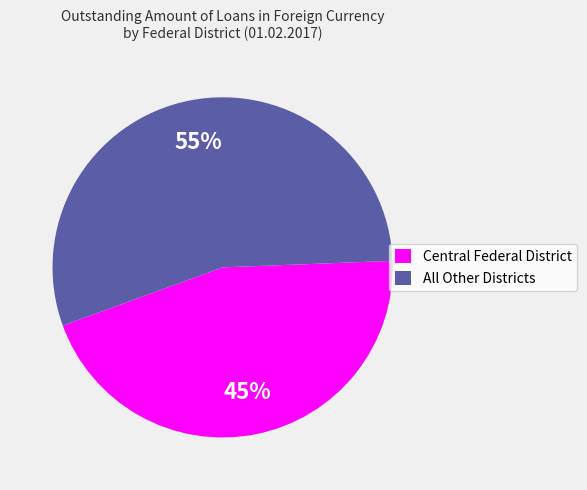

How many segments does this pie chart have?

2